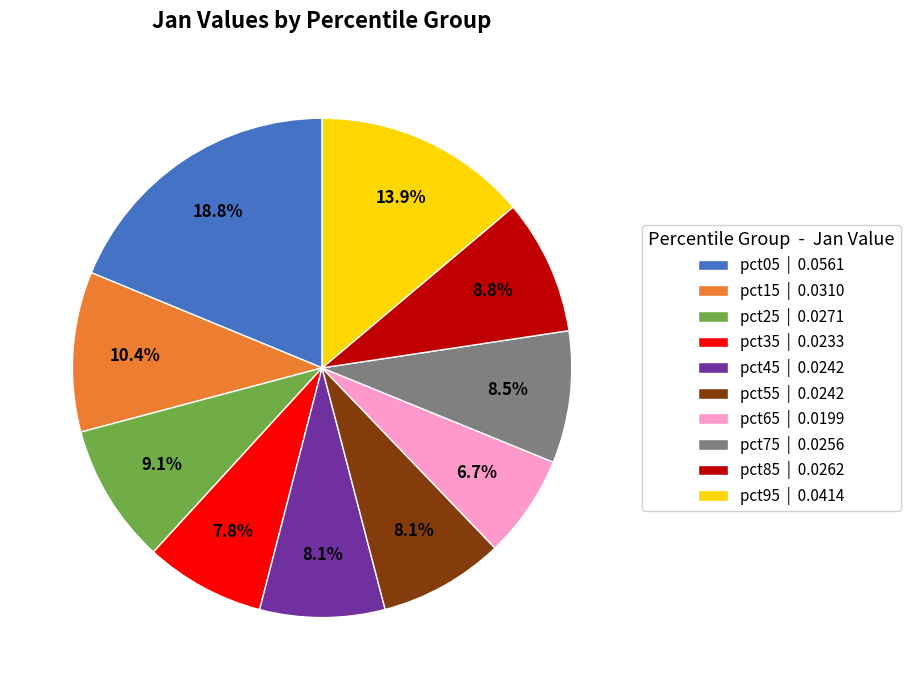

Is it true that pct55 is 8% of the pie?

True